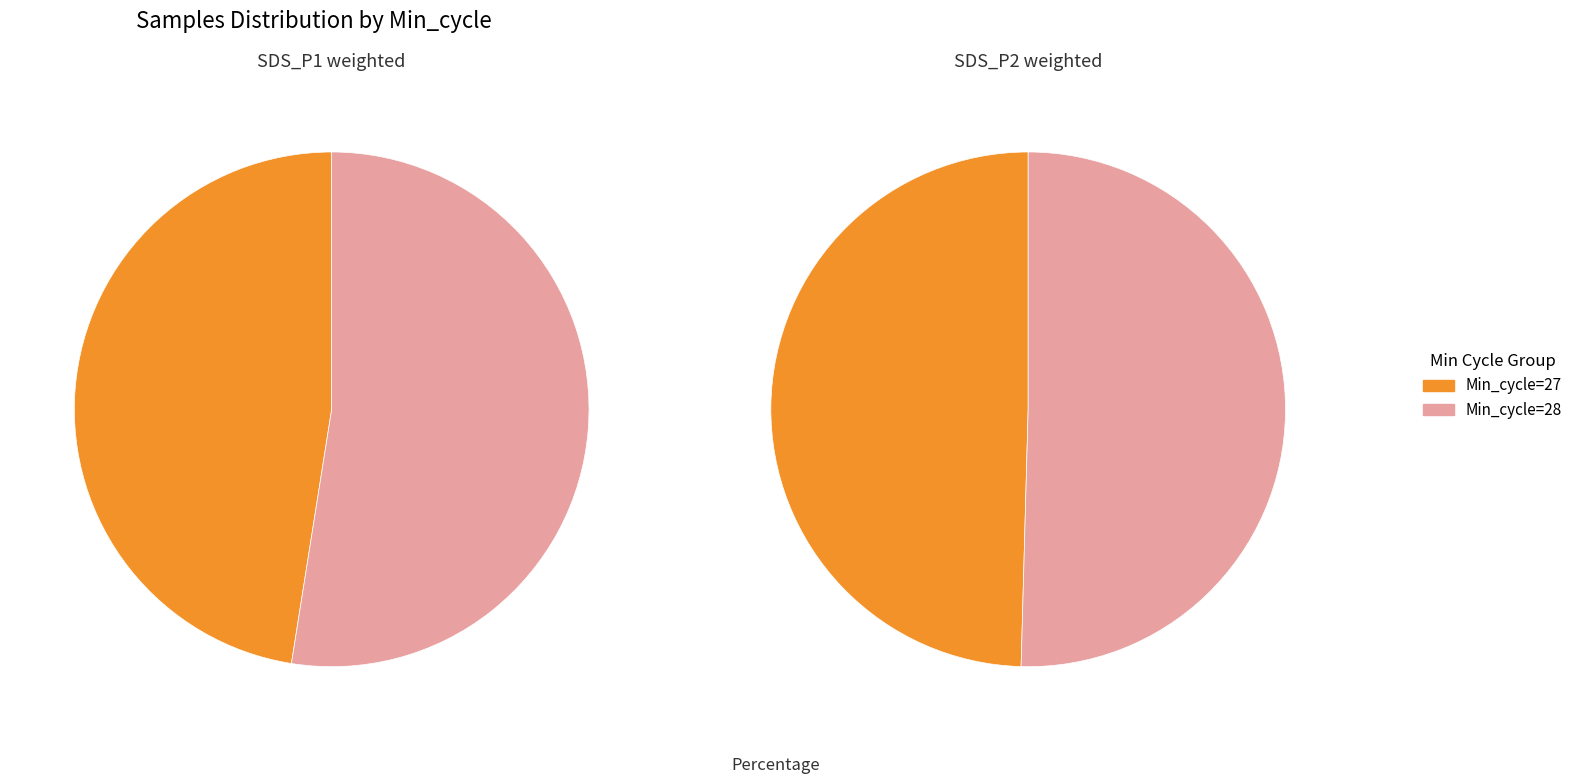

Which series has the largest range (max minus min)?

SDS_P1